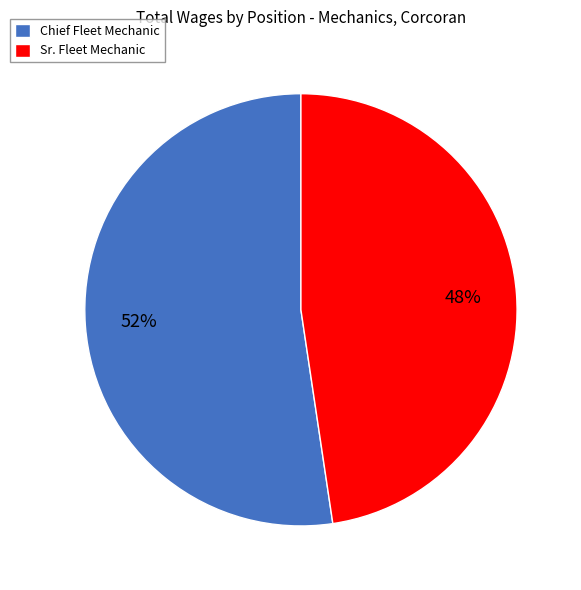

Does any single category account for the majority?

Yes